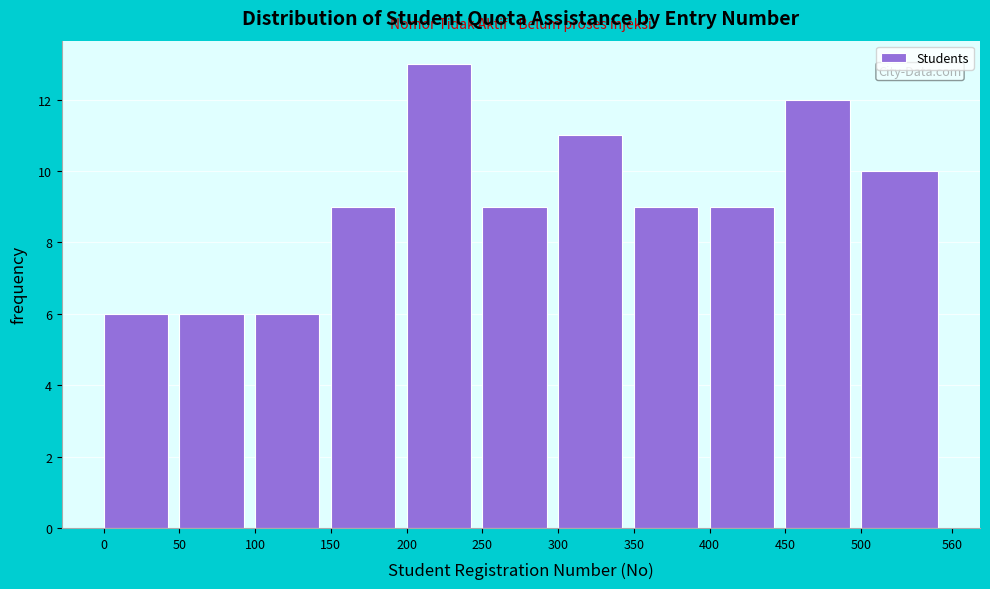

Reading left to right, transcribe this chart: for each bar, give the range it covers on the x-axis and its height. The values are not printed on the chart, so give them approximately, as read against the axis.

0 to 50: 6
50 to 100: 6
100 to 150: 6
150 to 200: 9
200 to 250: 13
250 to 300: 9
300 to 350: 11
350 to 400: 9
400 to 450: 9
450 to 500: 12
500 to 560: 10